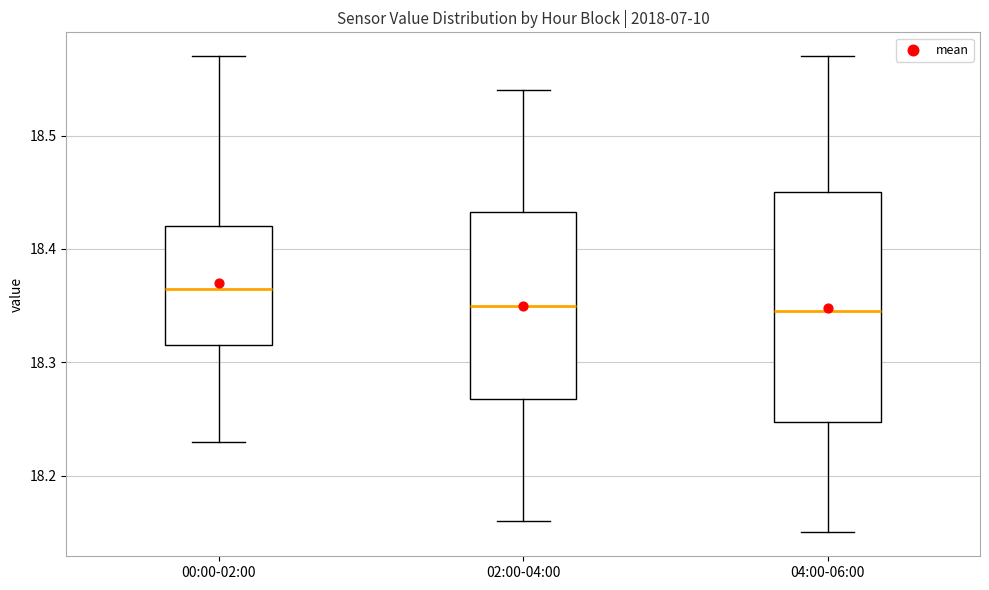

Reading left to right, transcribe this box plot: for each box, give where its median line is, the range the box spans, and where its two whiskers end, as read against the y-axis. The values are not printed on the chart, so give them approximately, as read against the axis.

00:00-02:00: median 18.37, box 18.32 to 18.42, whiskers 18.23 to 18.57
02:00-04:00: median 18.35, box 18.27 to 18.43, whiskers 18.16 to 18.54
04:00-06:00: median 18.35, box 18.25 to 18.45, whiskers 18.15 to 18.57